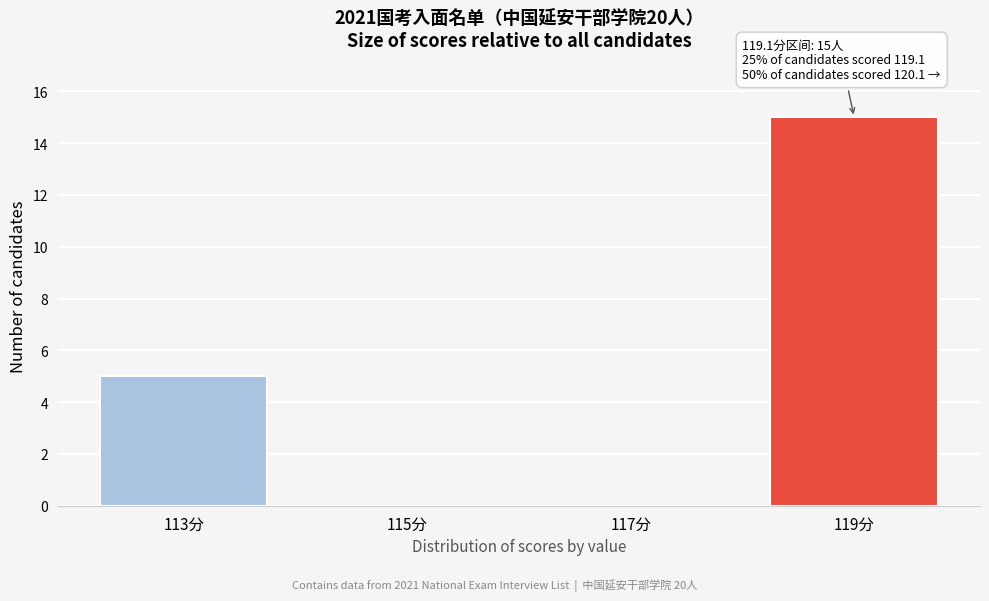

Reading left to right, transcribe all the data shown in this chart.

113分=5	115分=0	117分=0	119分=15